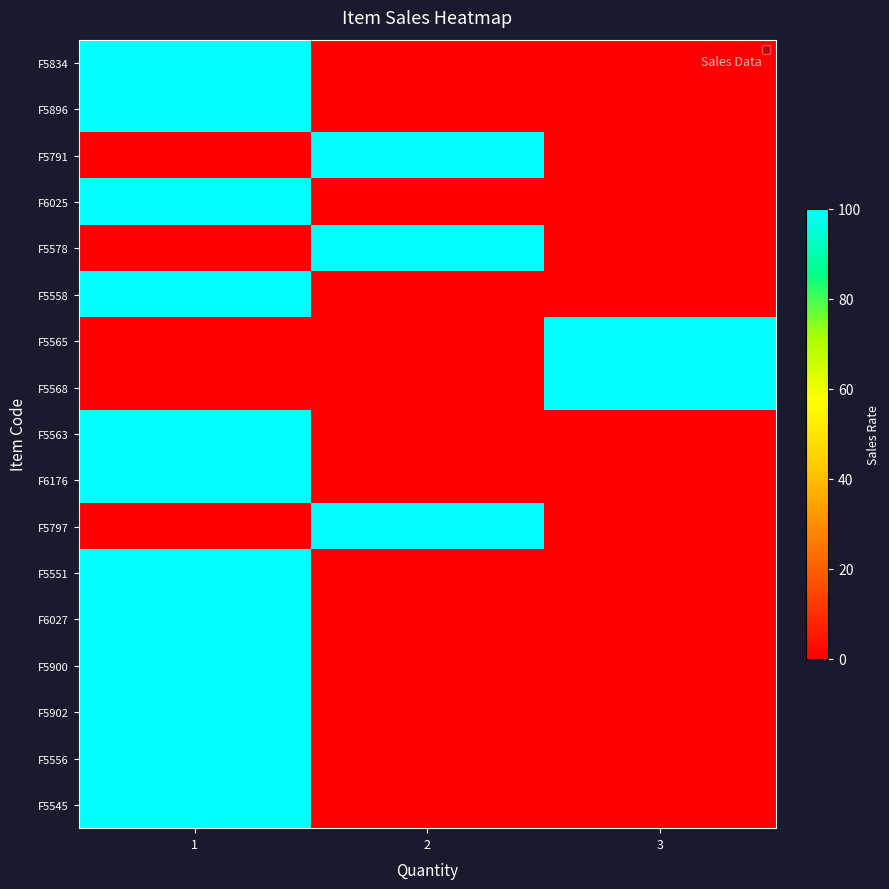

What is the difference between the highest and lowest values at 3?

100